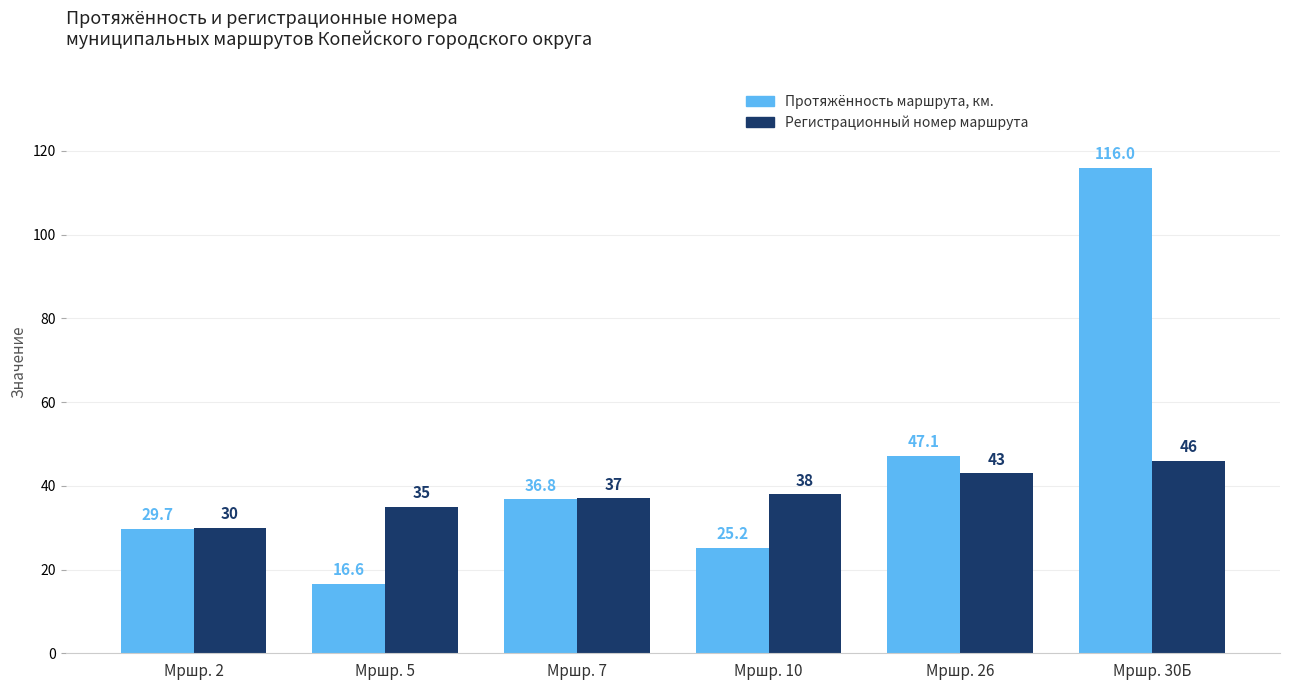

How many groups of bars are there?

6